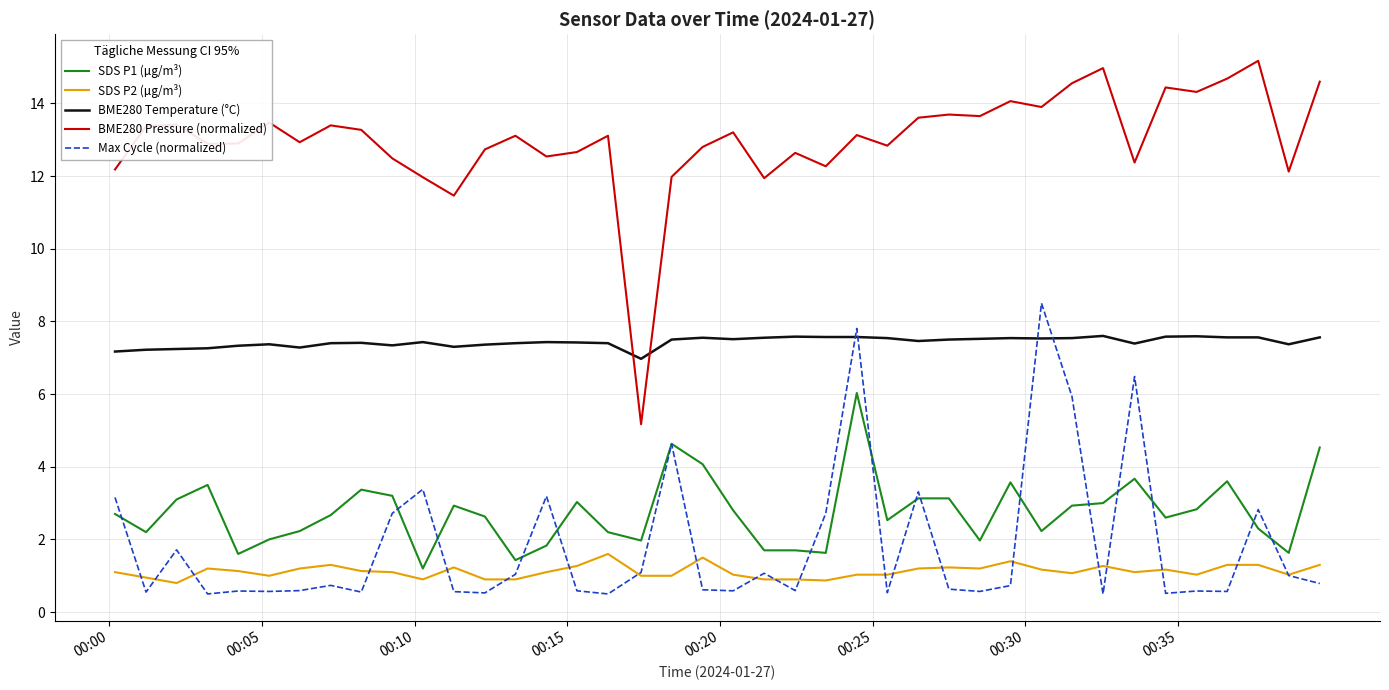

True or false: BME280 Temperature (°C) has more than 1 interior local peaks.

True